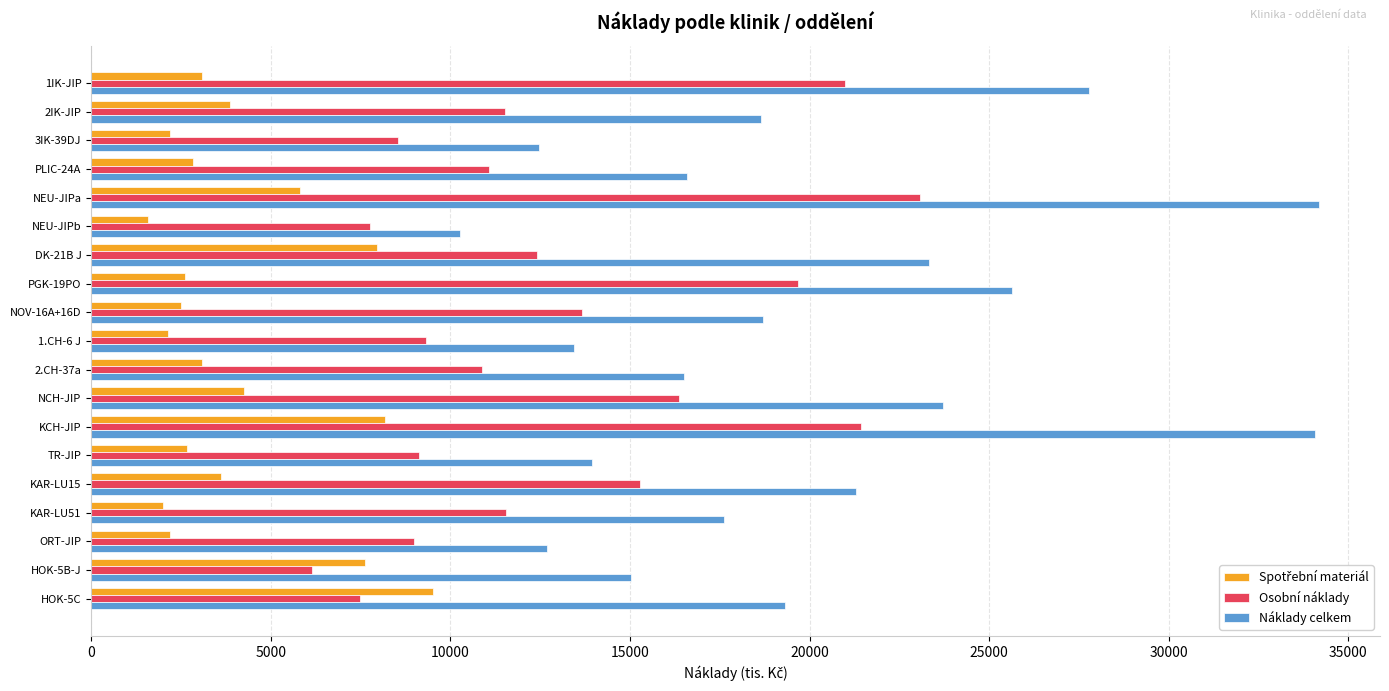

What is the difference between the maximum and second lowest values in the Osobní náklady series?

15591